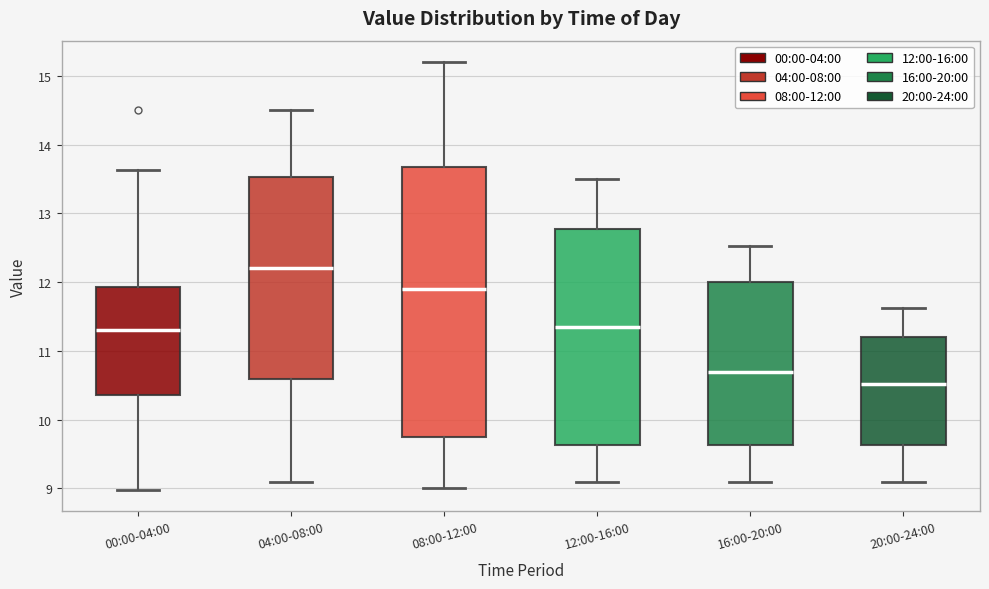

Which box has the highest median line?

04:00-08:00